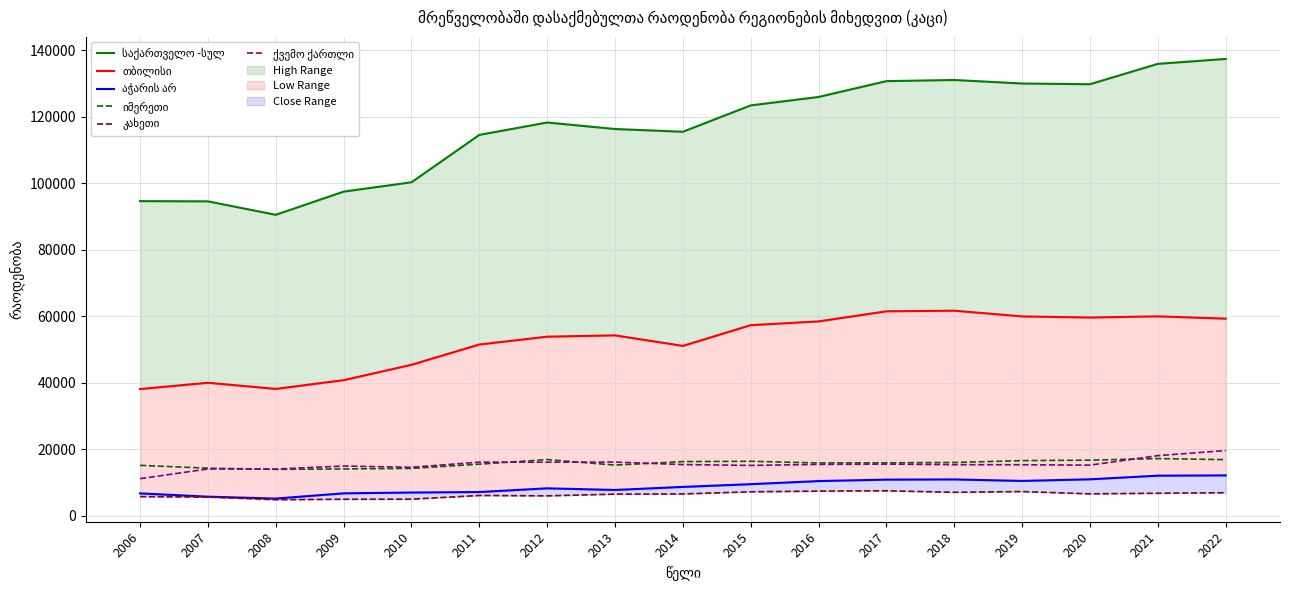

Read the საქართველო -სულ value at 2013, to the nearest 10.

116280